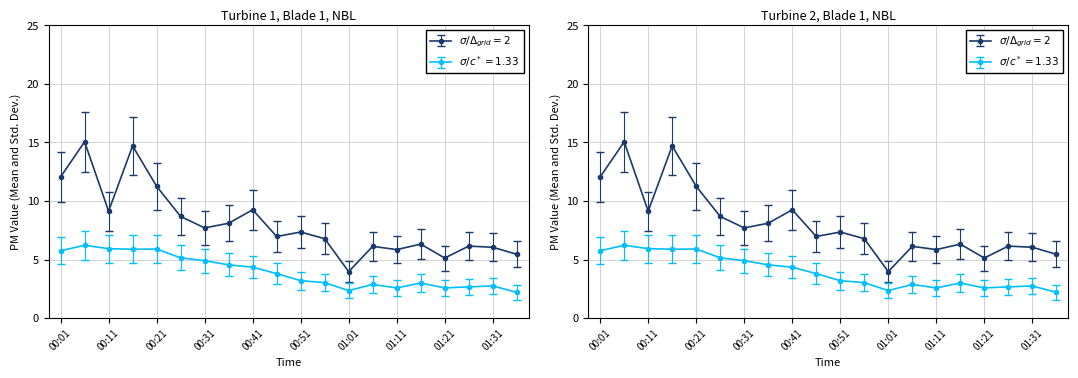

What position from the right is 01:26?

3